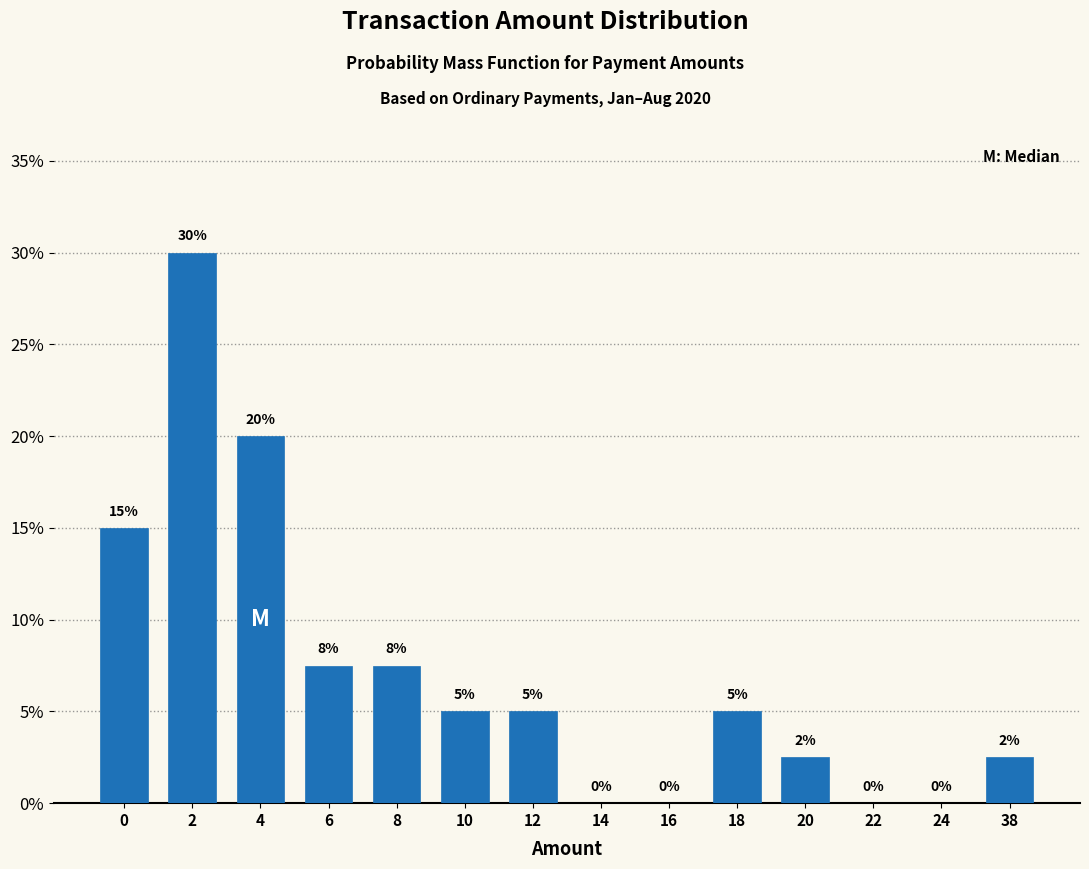

True or false: the data shows 6.6 at 12.

False